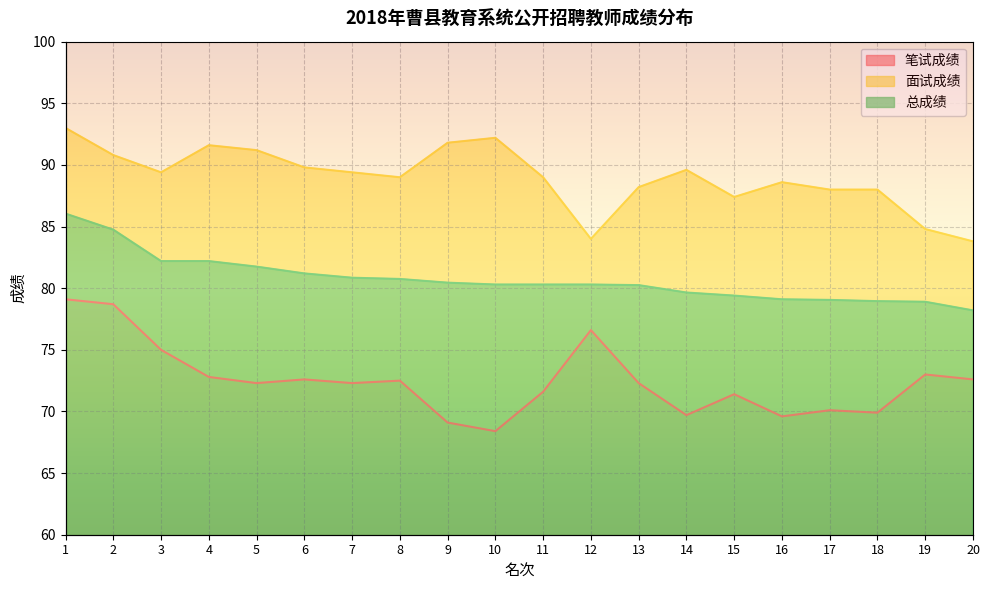

True or false: 笔试成绩 and 总成绩 intersect in this chart.

False